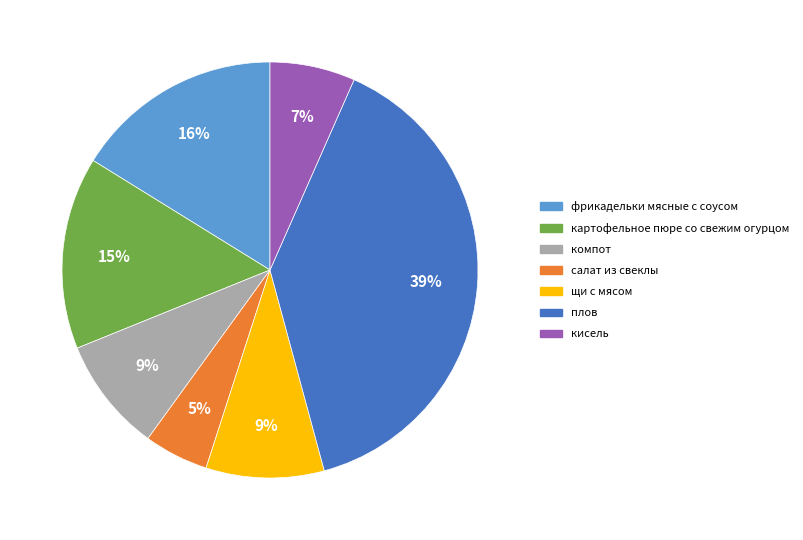

Do кисель and щи с мясом together represent more than half of the pie?

No